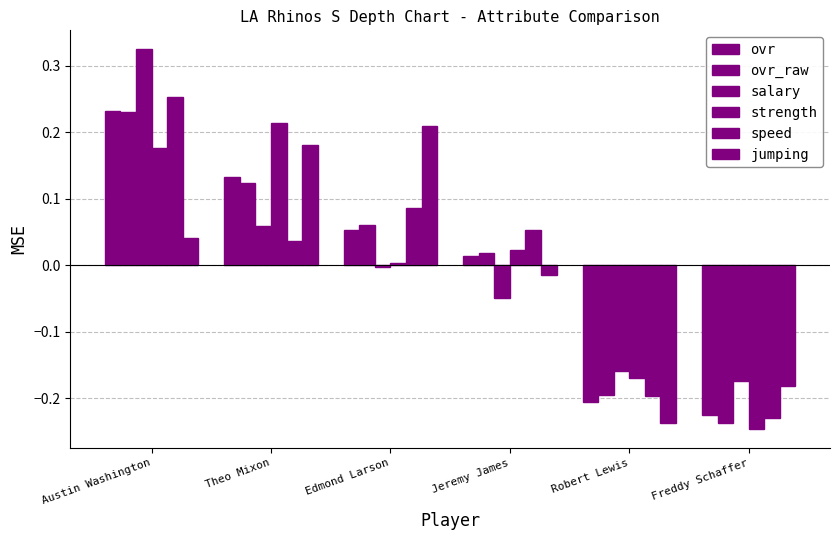

What is the minimum value for ovr?

-0.2